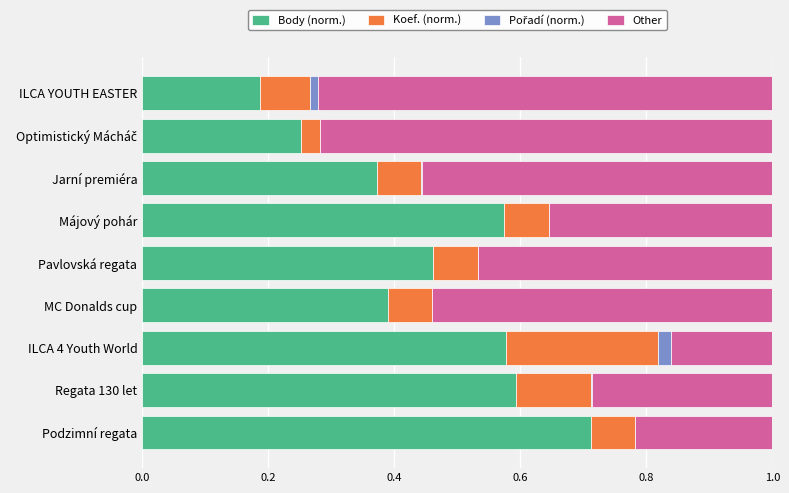

Is it true that Body (norm.) equals 0.6 at ILCA 4 Youth World?

True